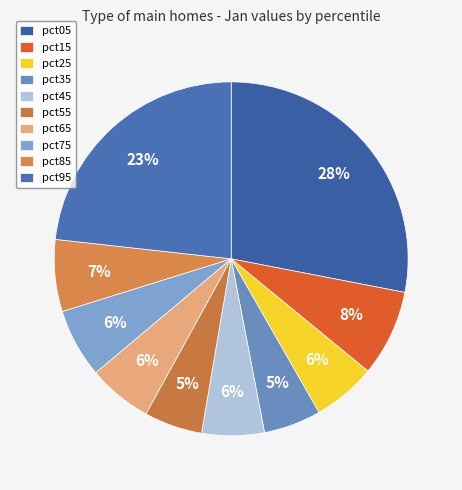

How many slices are in this pie chart?

10